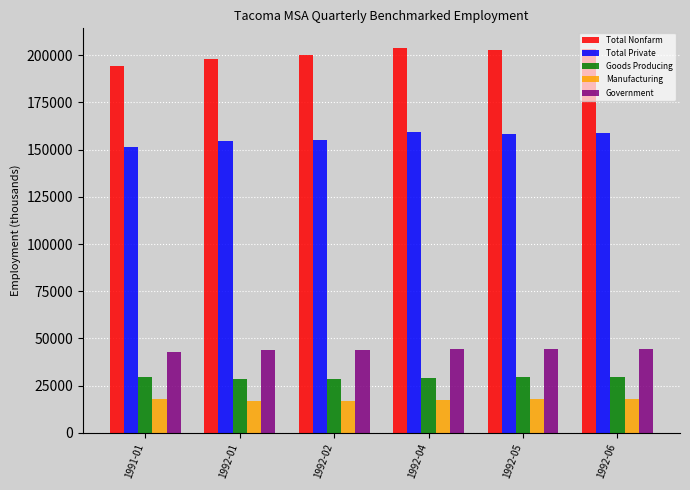

What is the sum of the Total Private values at 1992-02 and 1992-04?

314600